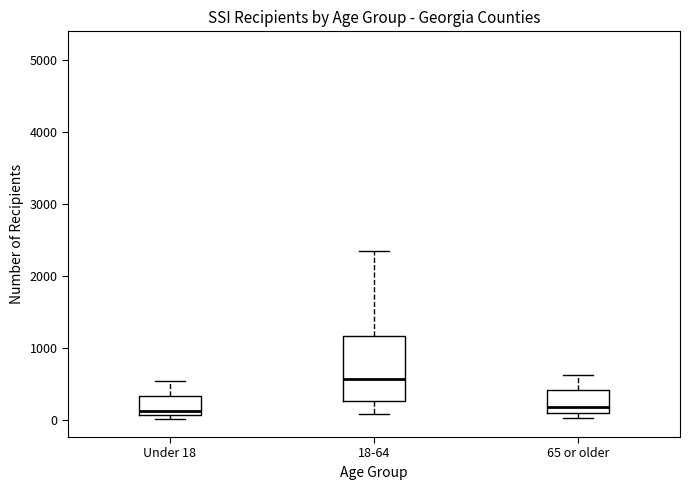

Reading left to right, transcribe this box plot: for each box, give where its median line is, the range the box spans, and where its two whiskers end, as read against the y-axis. The values are not printed on the chart, so give them approximately, as read against the axis.

Under 18: median 100 (just above the box's lower edge), box 100 to 300, whiskers 0 to 500
18-64: median 600, box 300 to 1200, whiskers 100 to 2400
65 or older: median 200, box 100 to 400, whiskers 0 to 600